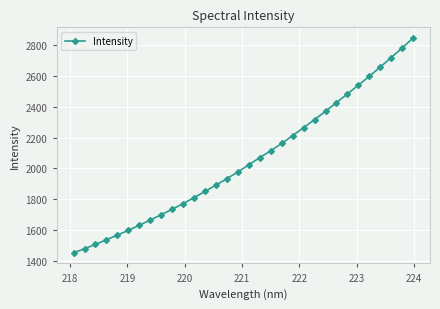

What is the difference between the maximum and minimum values?

1394.2